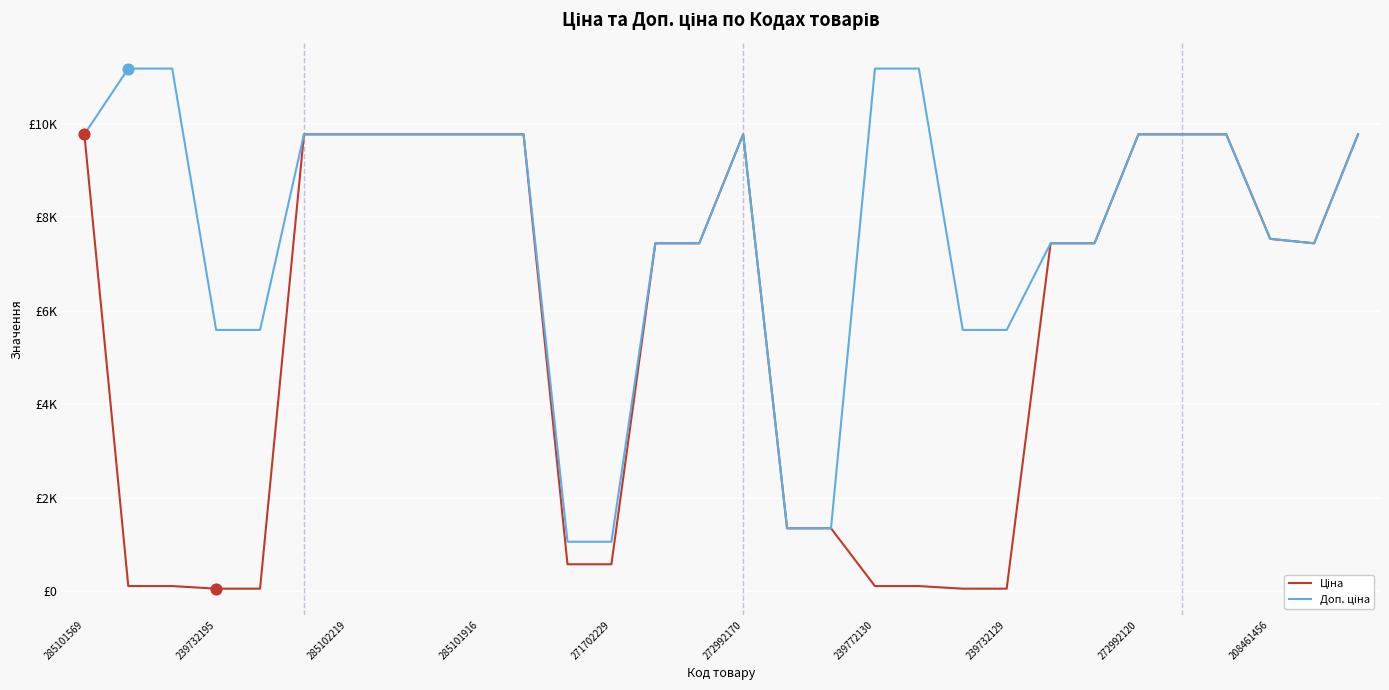

Is this an area chart (filled region under the line)?

No